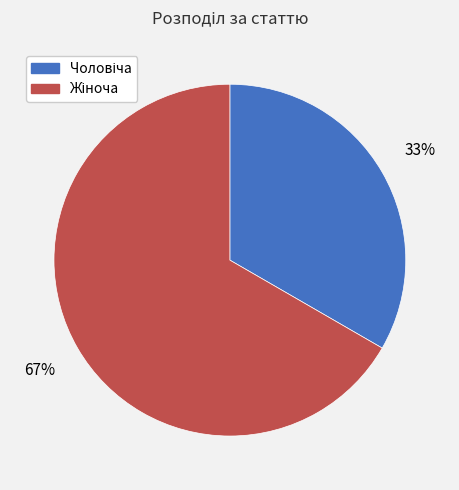

Is there any slice that represents more than half of the pie?

Yes